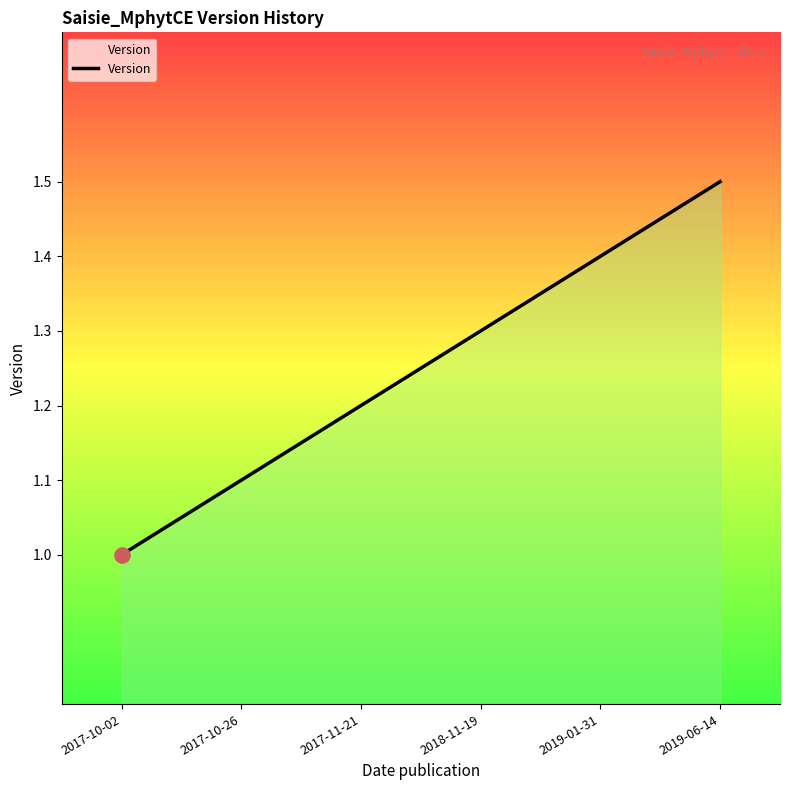

Which has a higher value, 2019-01-31 or 2018-11-19?

2019-01-31